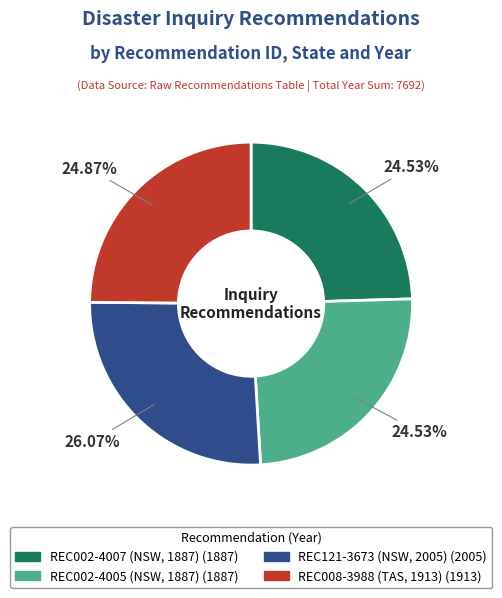

Which slice is the largest?

REC121-3673 (NSW, 2005)